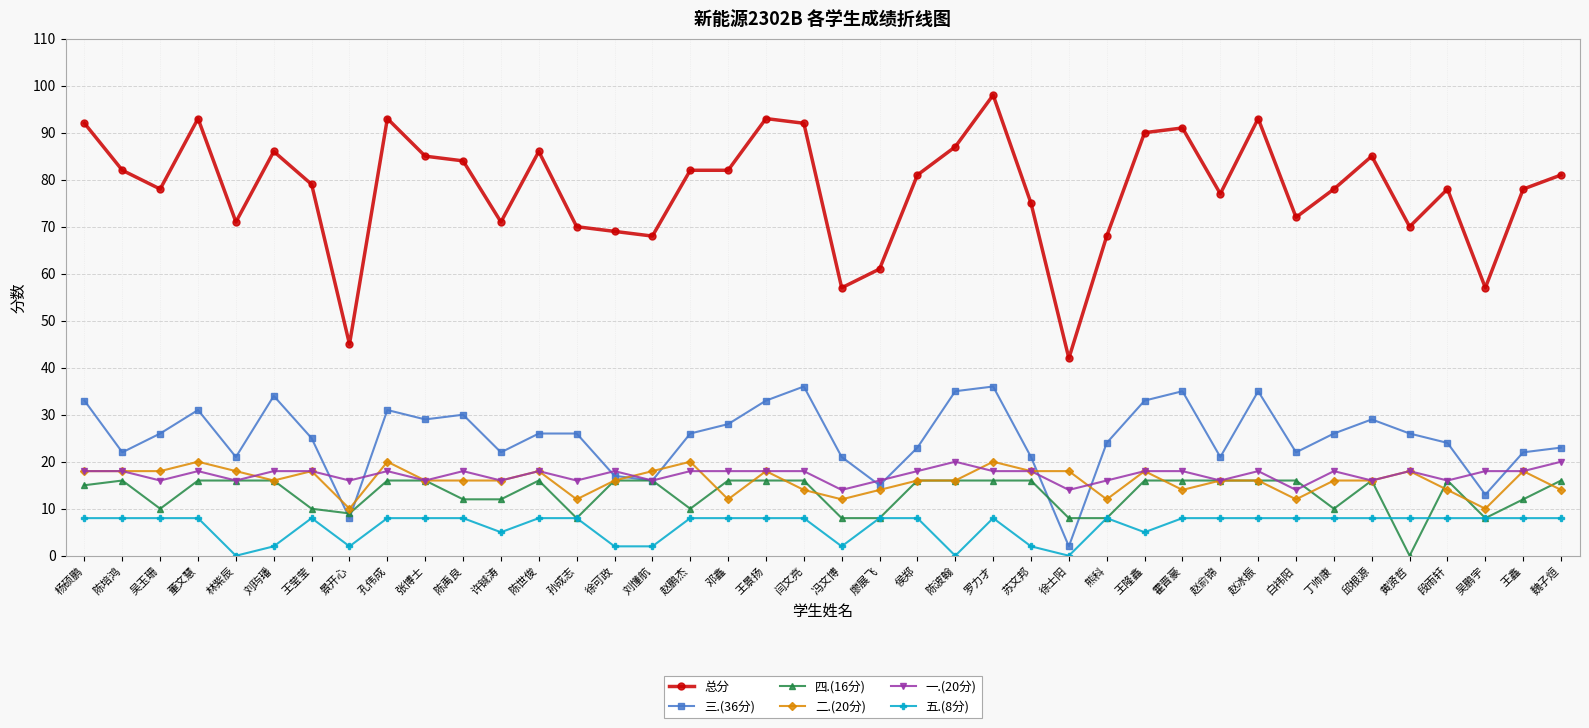

Is it true that 二.(20分) equals 16 at 赵俞锦?

True